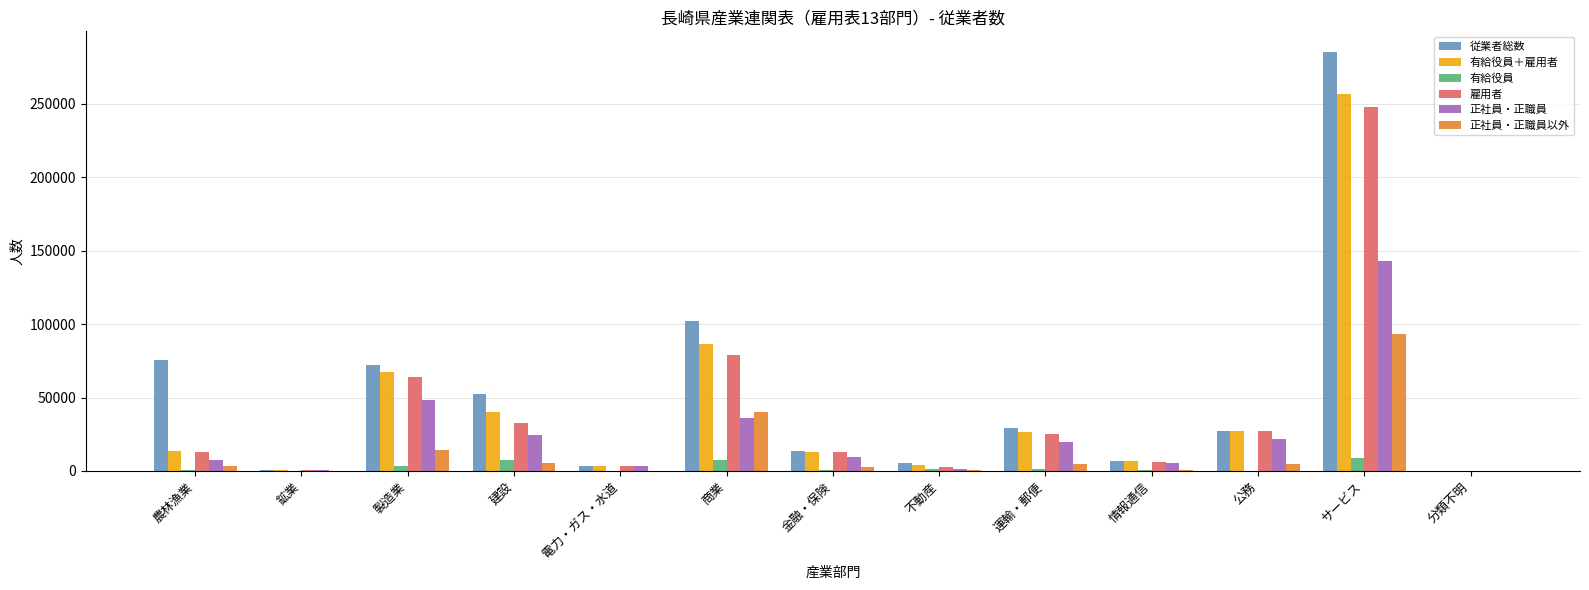

The 雇用者 series shows 3658 at 電力・ガス・水道. True or false?

True